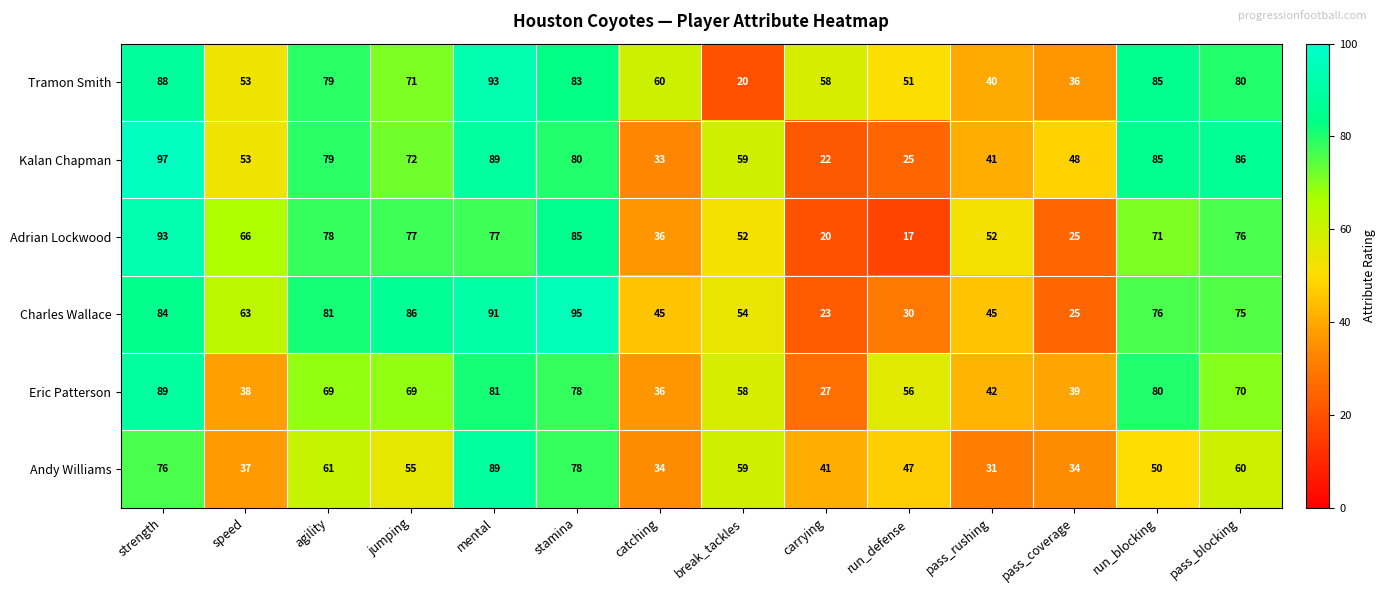

At which label does Adrian Lockwood first exceed 71?

strength